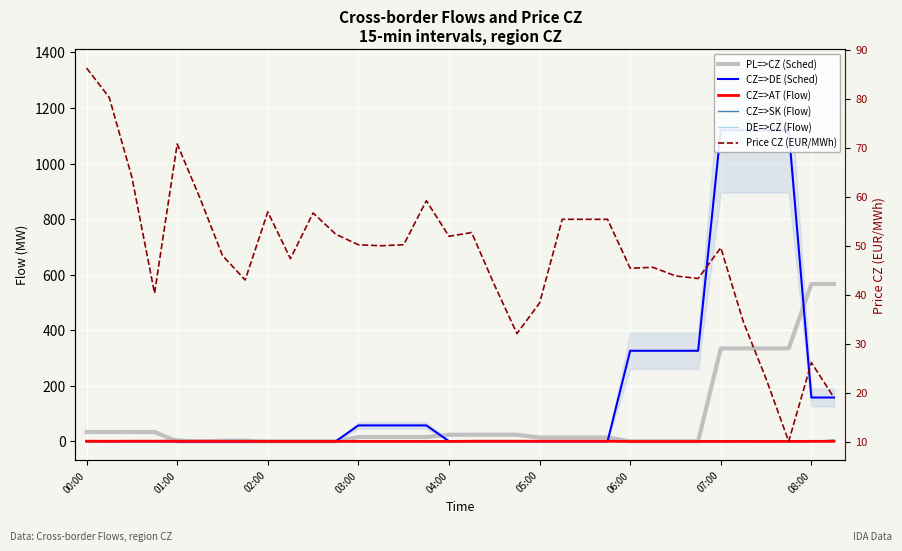

Which series has the largest total across all categories?

CZ=>DE (Sched)